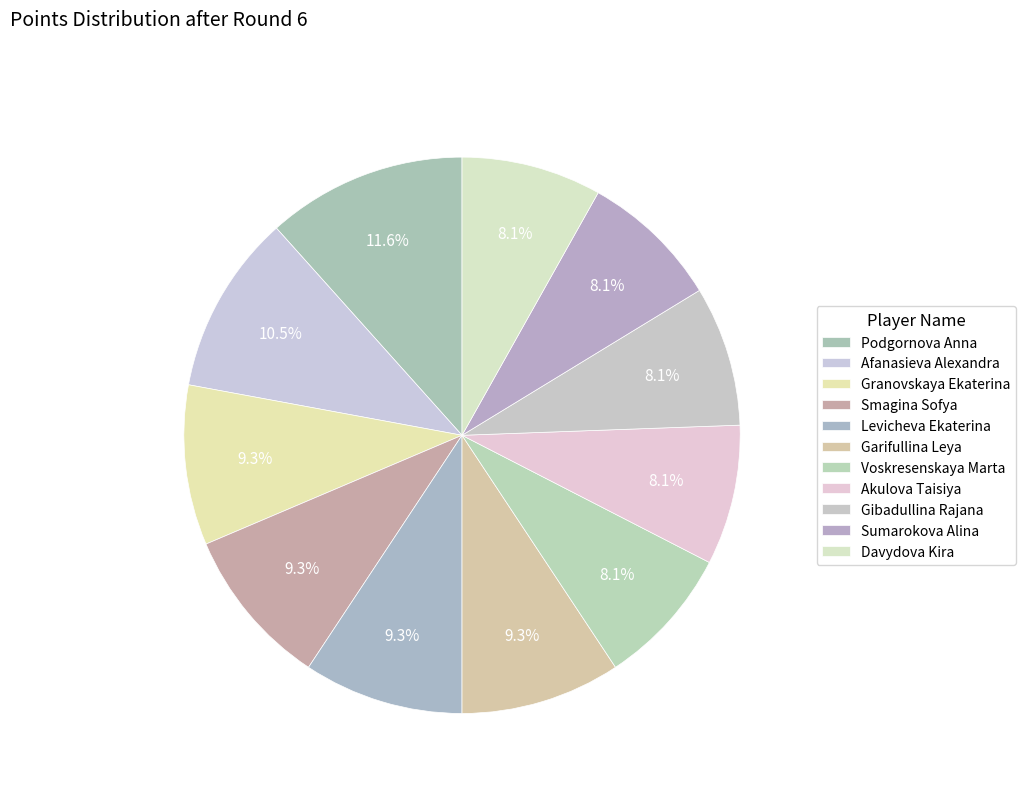

Which slice is the smallest?

Voskresenskaya Marta